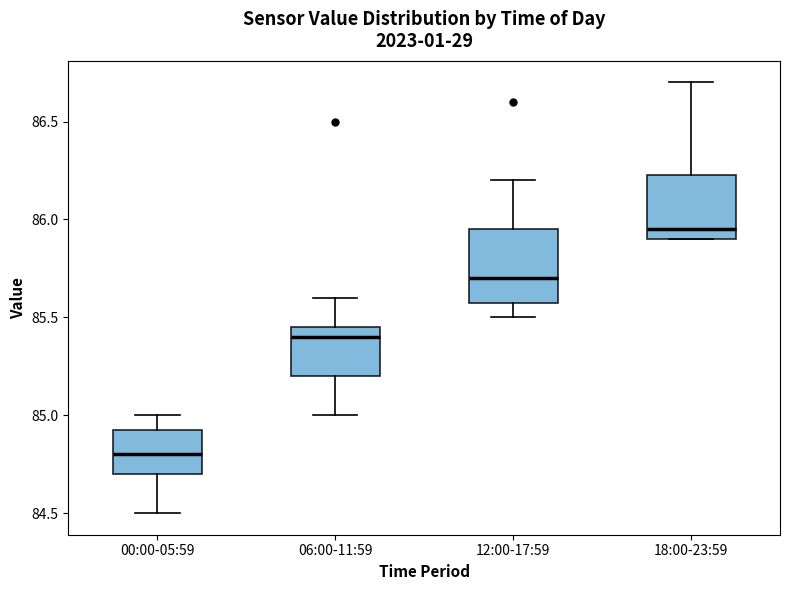

Reading left to right, transcribe this box plot: for each box, give where its median line is, the range the box spans, and where its two whiskers end, as read against the y-axis. The values are not printed on the chart, so give them approximately, as read against the axis.

00:00-05:59: median 84.80, box 84.70 to 84.95, whiskers 84.50 to 85.00
06:00-11:59: median 85.40, box 85.20 to 85.45, whiskers 85.00 to 85.60
12:00-17:59: median 85.70, box 85.60 to 85.95, whiskers 85.50 to 86.20
18:00-23:59: median 85.95, box 85.90 to 86.25, whiskers 85.90 to 86.70